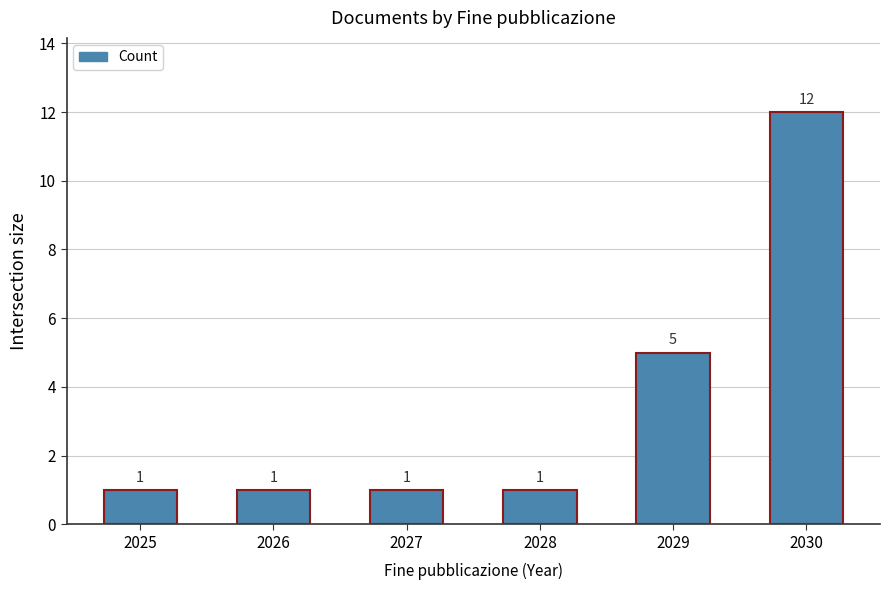

What is the minimum value shown in the chart?

1